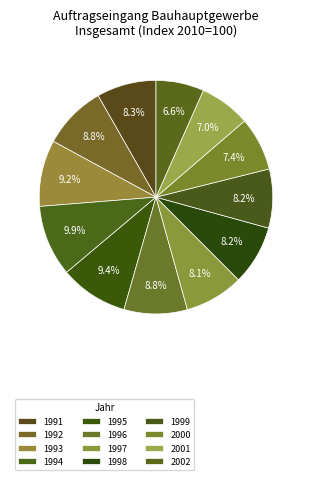

Count the number of slices in the pie.

12